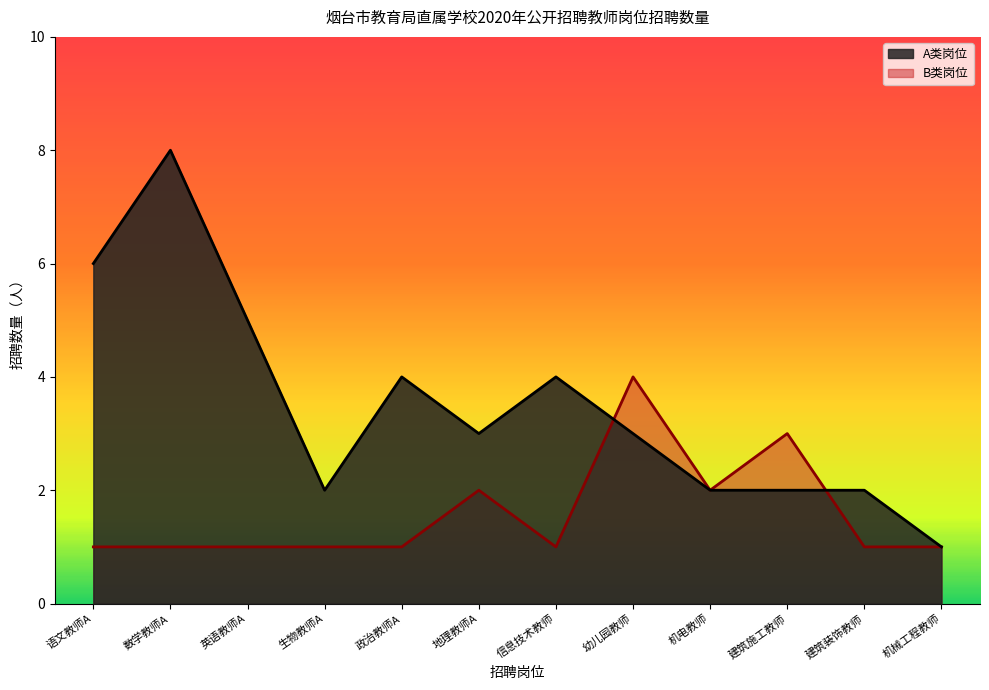

What position from the left is 幼儿园教师?

8